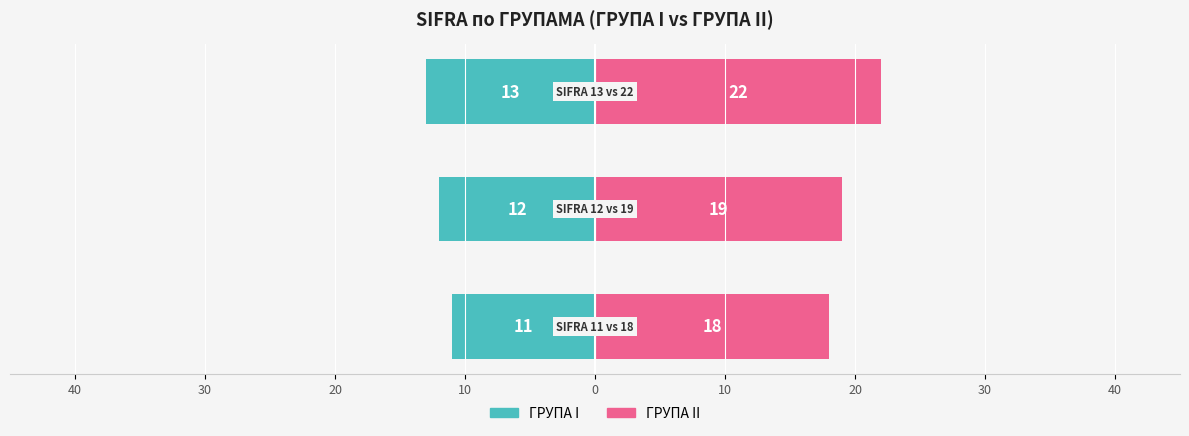

Is the value of ГРУПА I at 30 greater than the value of ГРУПА II at 40?

No